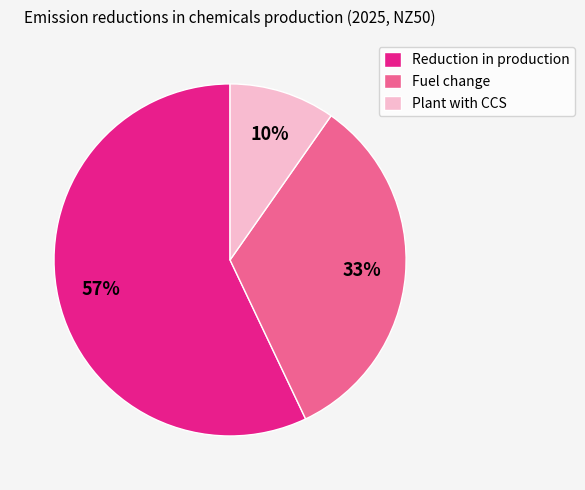

Which has a higher value, Reduction in production or Plant with CCS?

Reduction in production